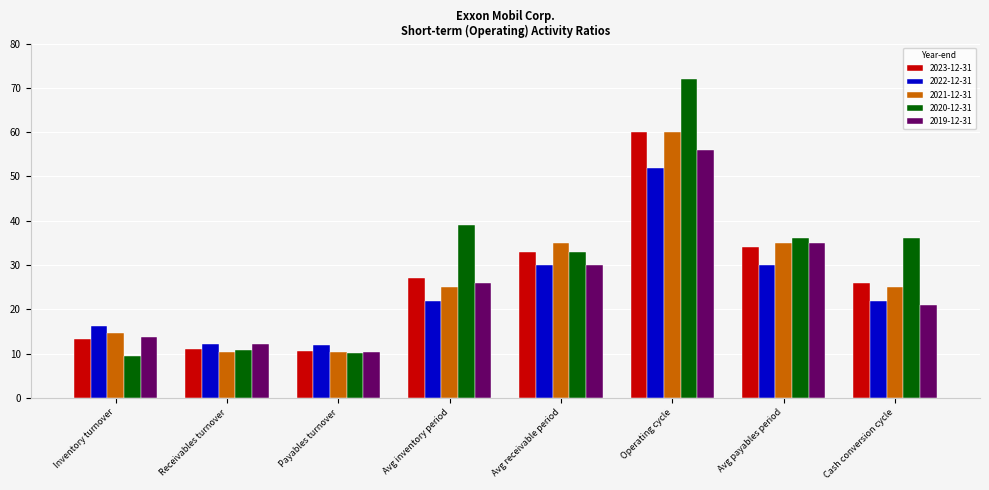

Which series changed the most between Avg inventory period and Cash conversion cycle?

2019-12-31